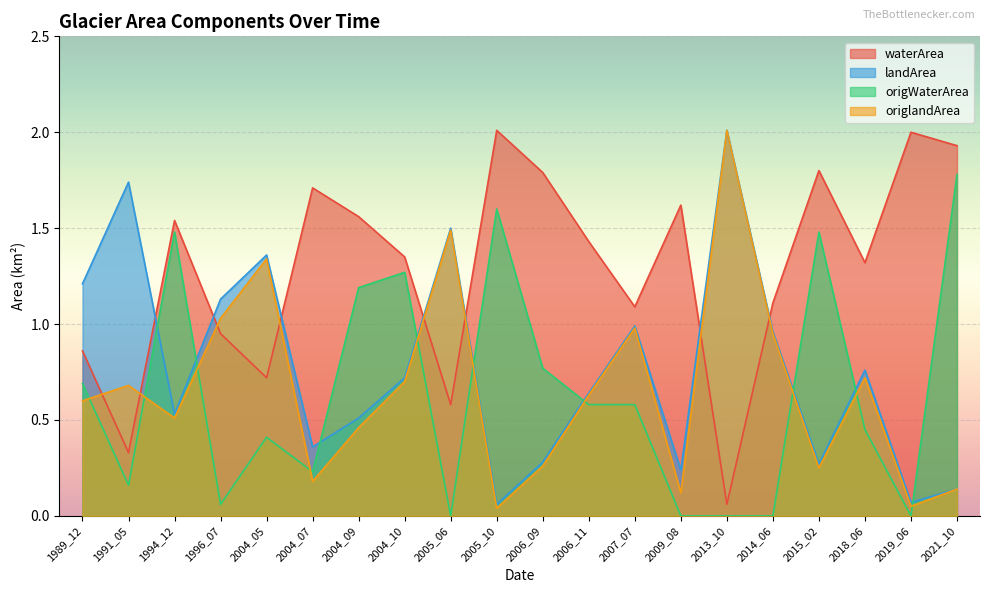

What is the spread (max minus min) of values at 1996_07?

1.1